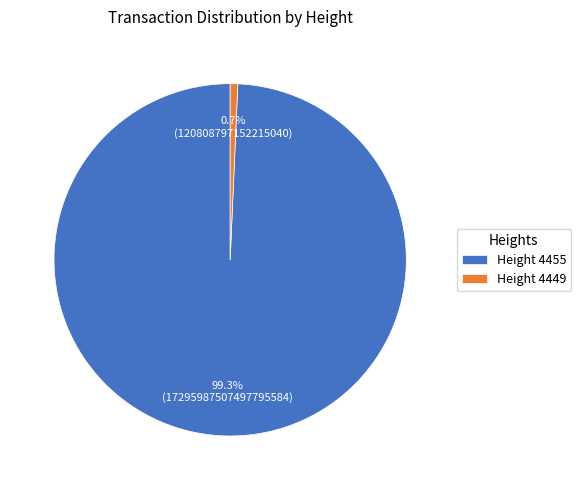

Which slice represents more than half of the pie?

Height 4455